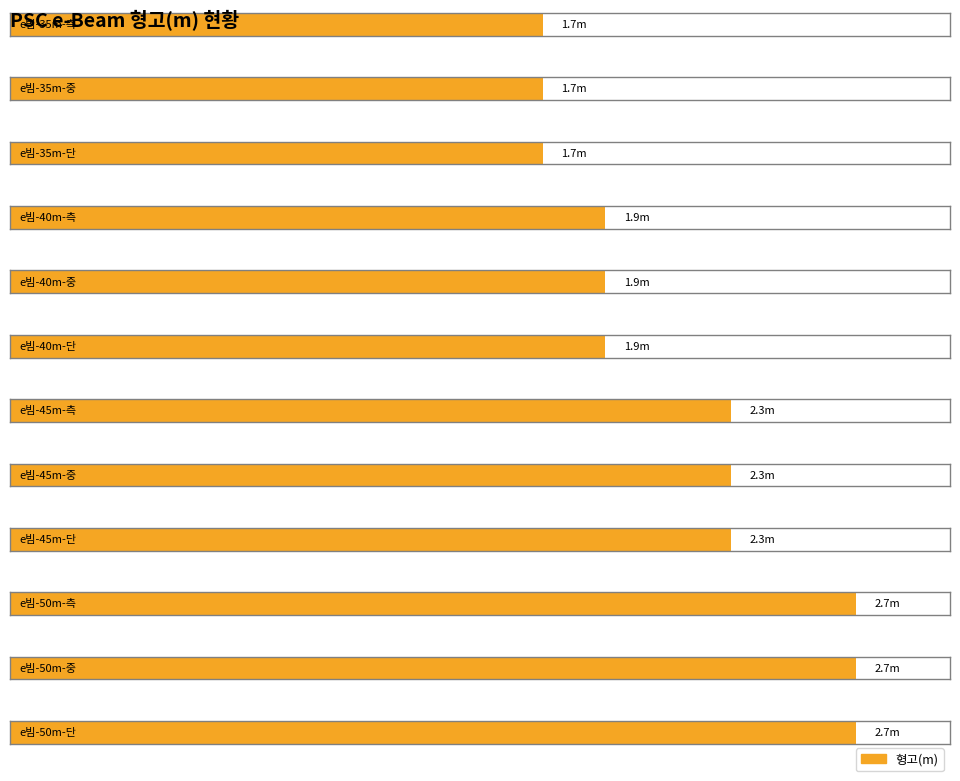

What is the label of the 12th bar from the right?

e빔-35m-측